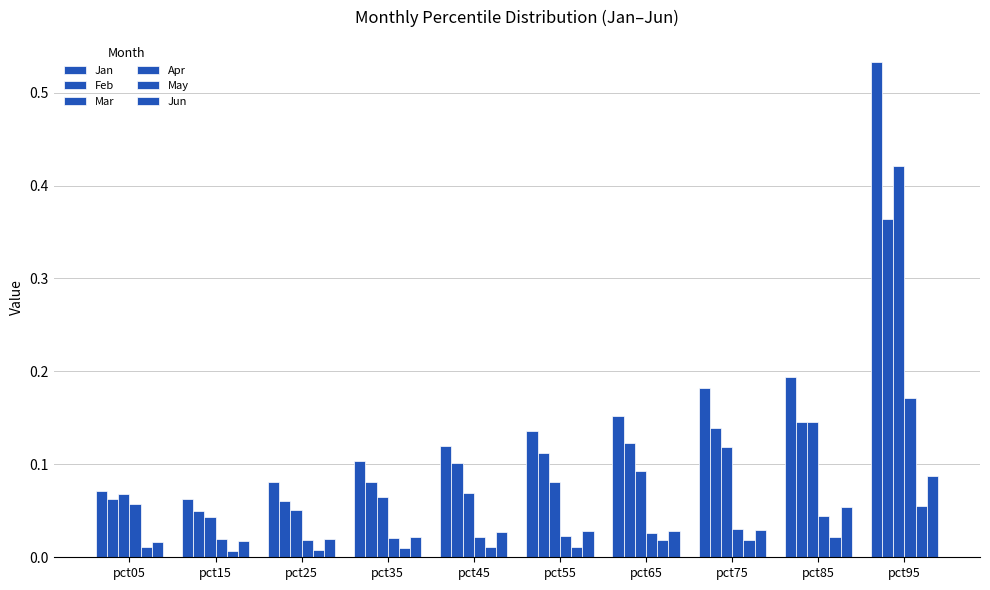

Does the chart contain any negative values?

No